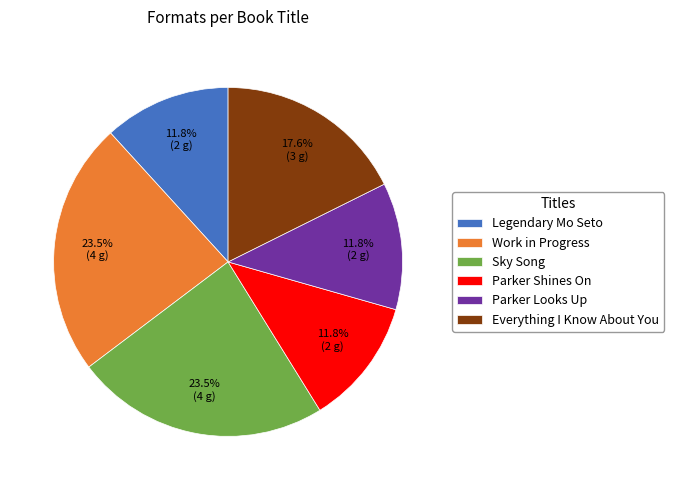

True or false: Work in Progress accounts for 31% of the total.

False